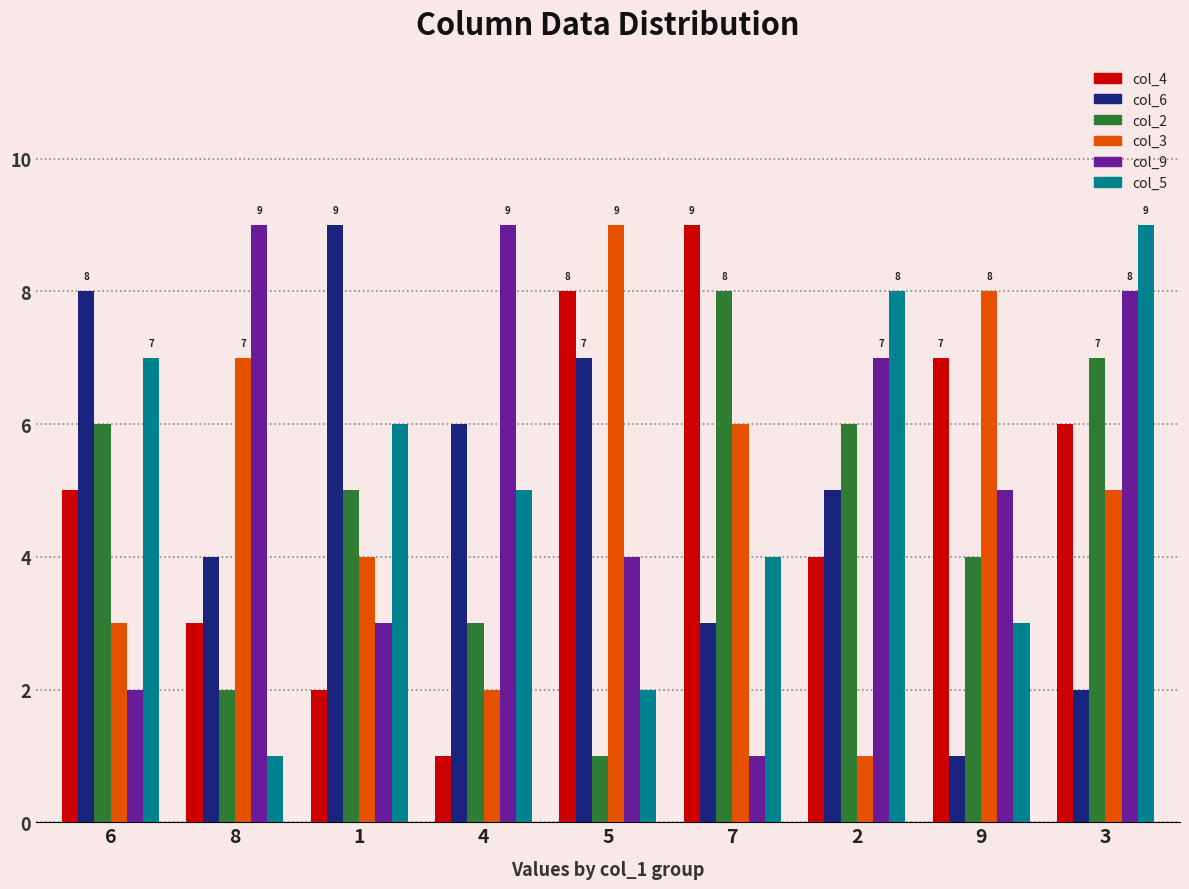

List the labels in order of col_3 value, largest first.

5, 9, 8, 7, 3, 1, 6, 4, 2